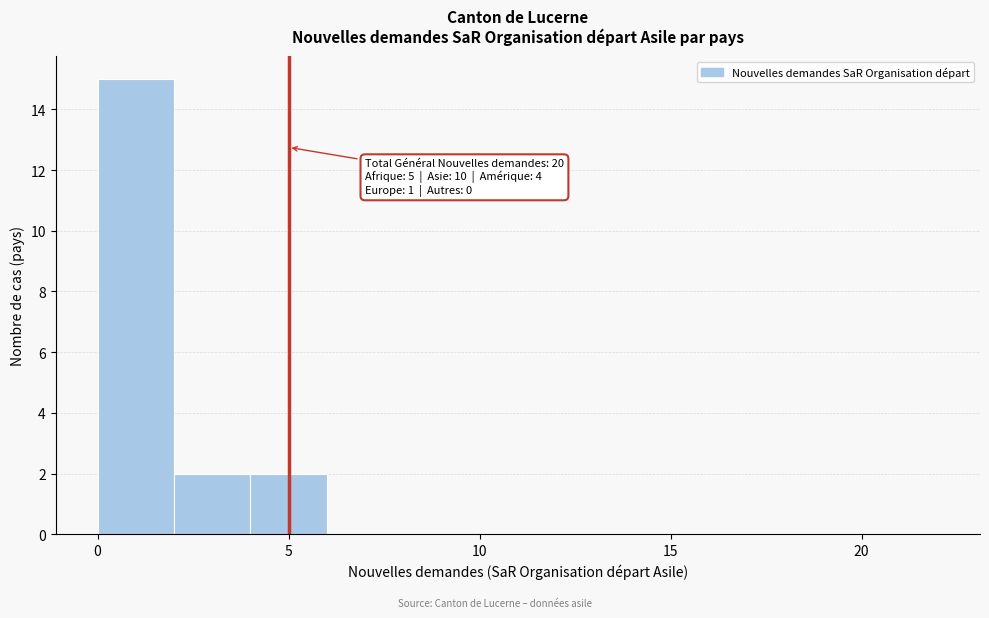

Over which range of the x-axis is the bar tallest?

0 to 2